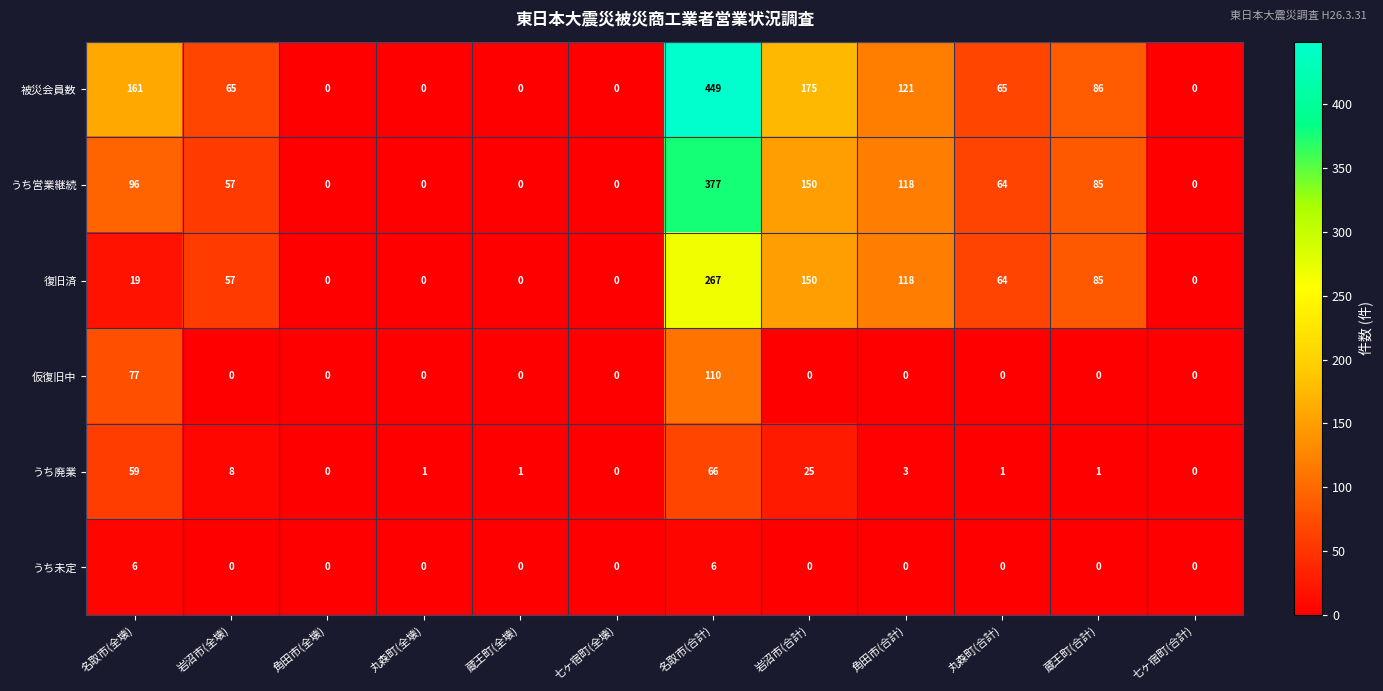

Which series changed the most between 名取市(全壊) and 名取市(合計)?

被災会員数